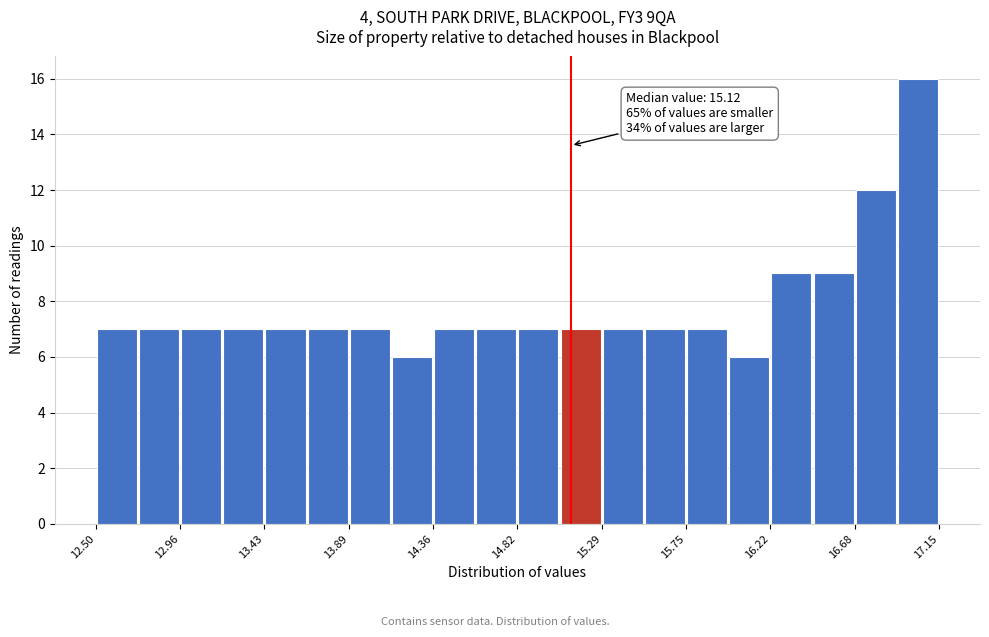

Over which range of the x-axis is the bar tallest?

16.90 to 17.15